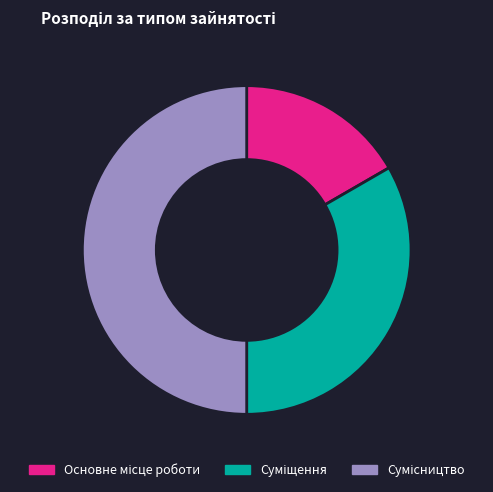

What percentage is the Сумісництво slice, to the nearest percent?

50%